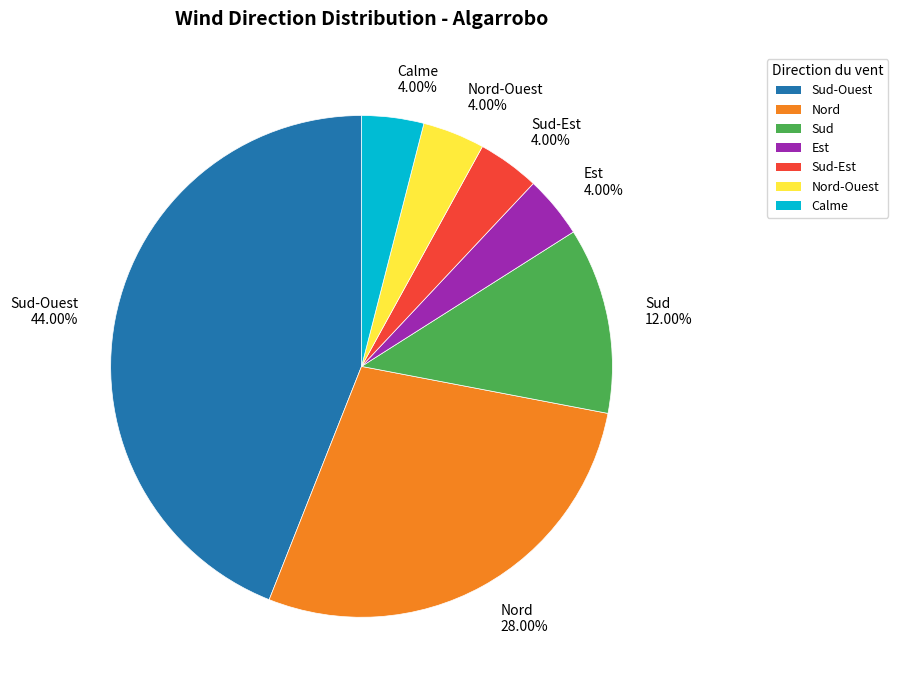

Does any single category account for the majority?

No